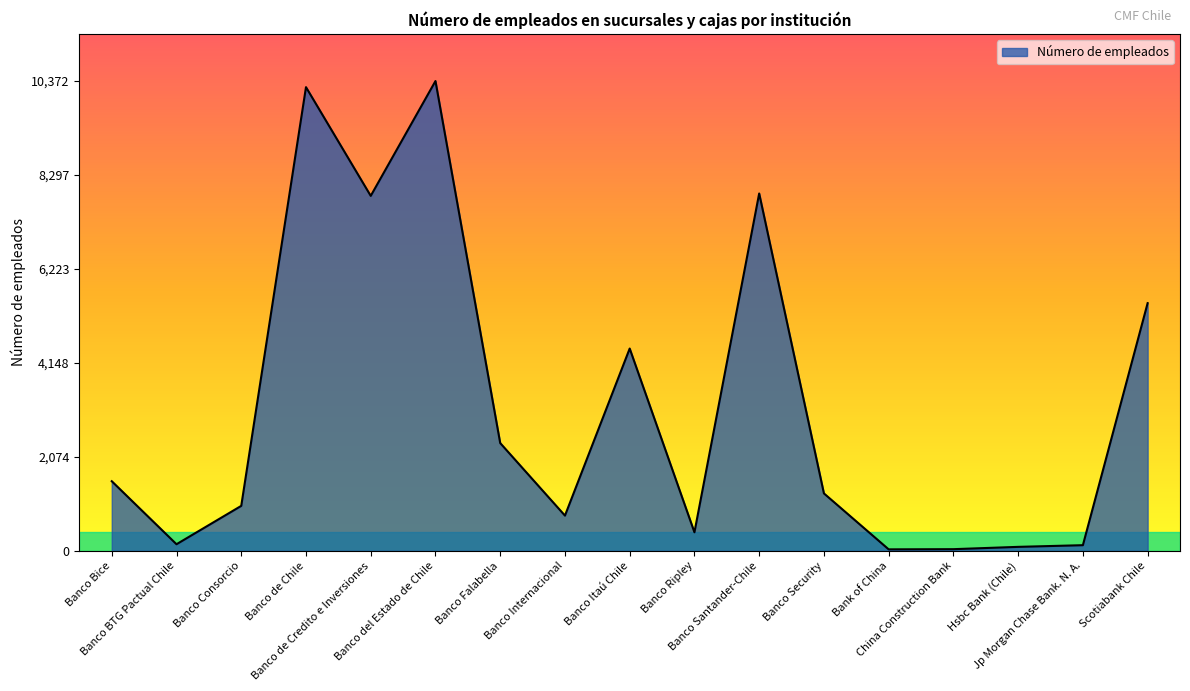

True or false: the data shows 18073 at Banco del Estado de Chile.

False